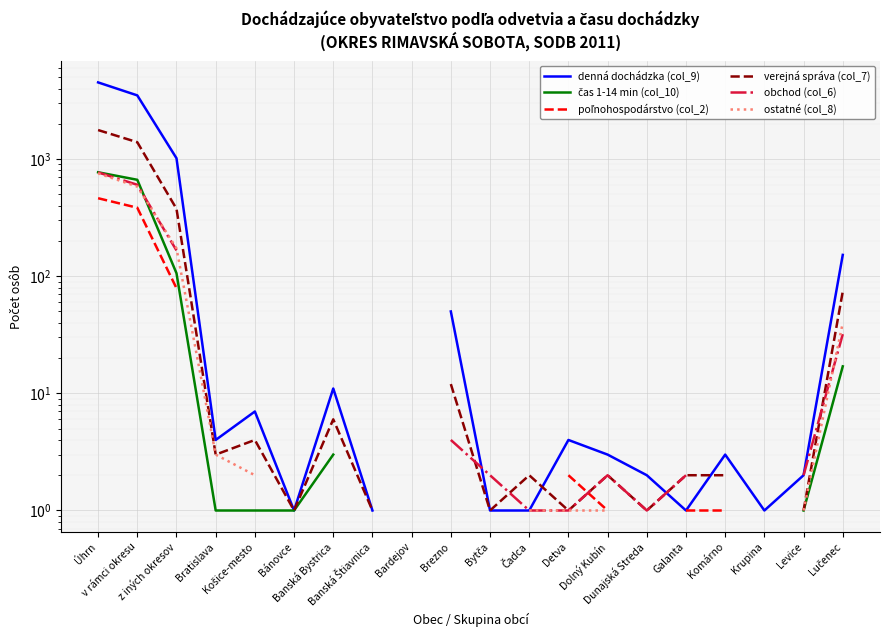

Read the obchod (col_6) value at v rámci okresu.

603.0